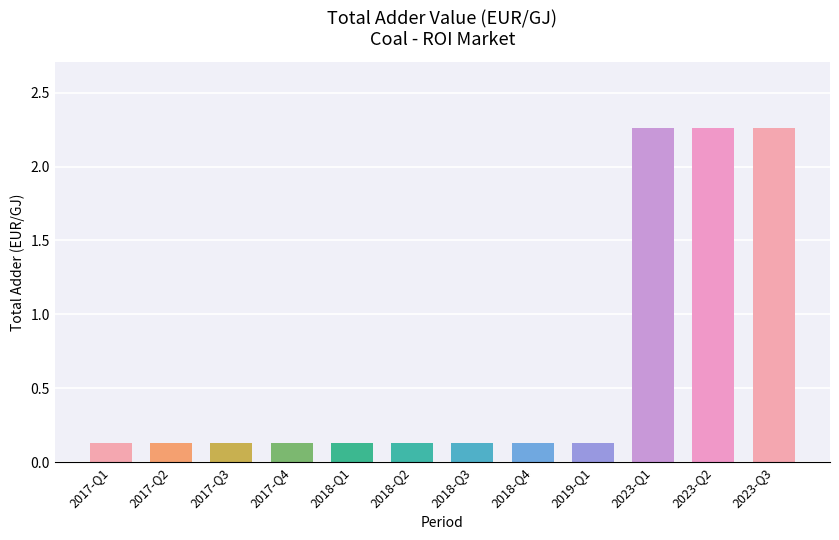

What is the sum of all values?

7.9